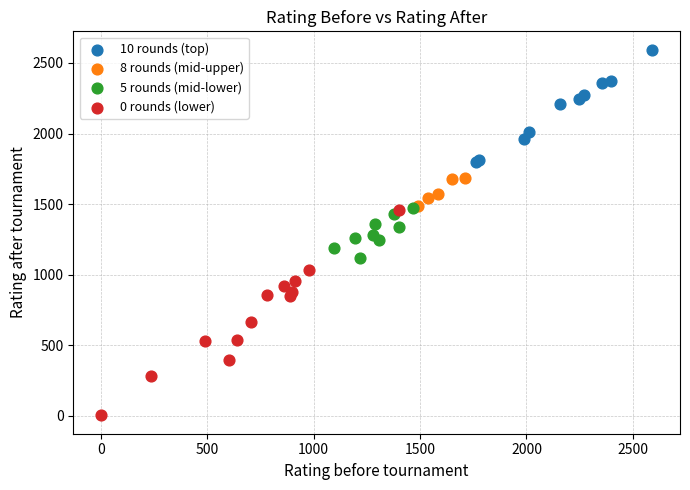

Which series contains the lowest Y value?

0 rounds (lower)